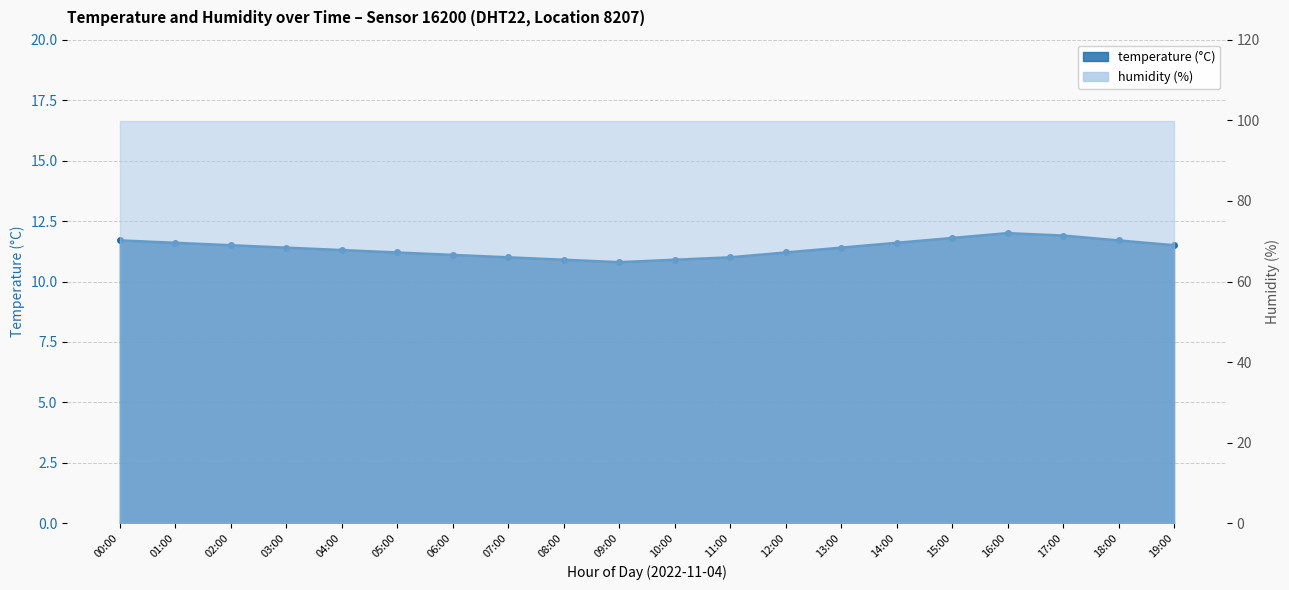

How many interior local valleys (lower than both neighbors) does the data have?

1